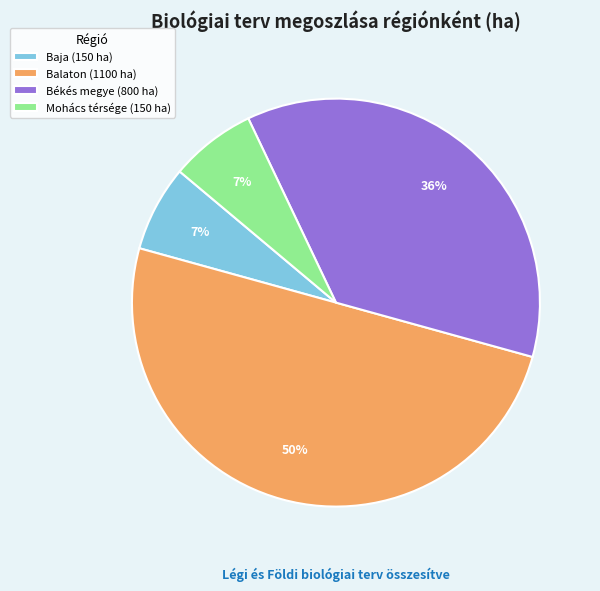

Do Baja (150 ha) and Balaton (1100 ha) together represent more than half of the pie?

Yes